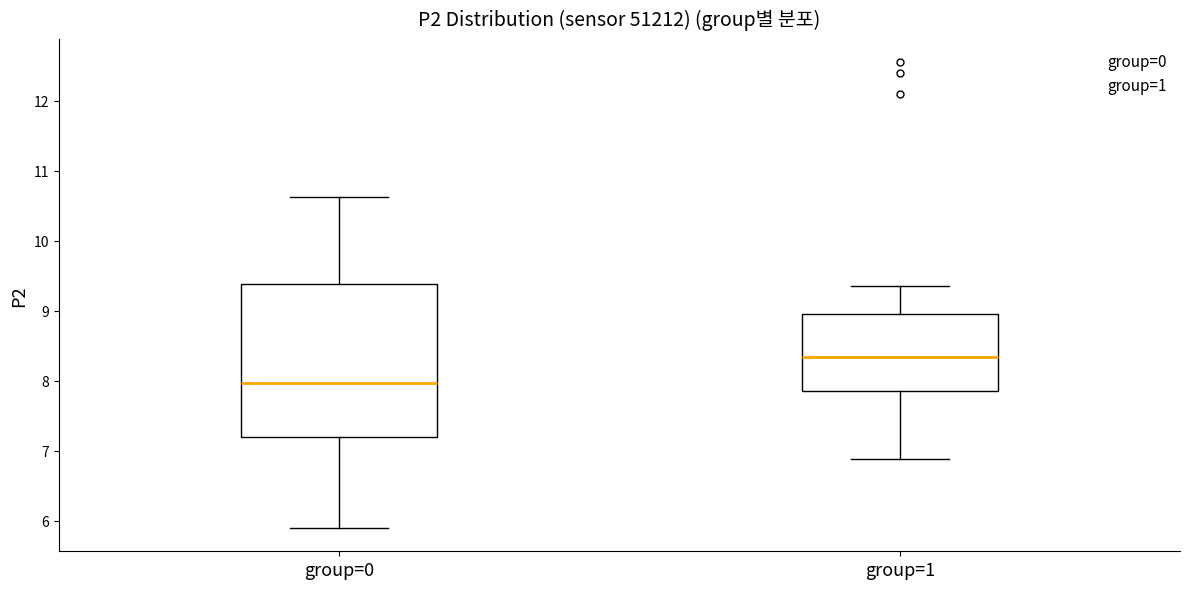

Reading left to right, transcribe this box plot: for each box, give where its median line is, the range the box spans, and where its two whiskers end, as read against the y-axis. The values are not printed on the chart, so give them approximately, as read against the axis.

group=0: median 8.0, box 7.2 to 9.4, whiskers 5.9 to 10.6
group=1: median 8.3, box 7.9 to 9.0, whiskers 6.9 to 9.4